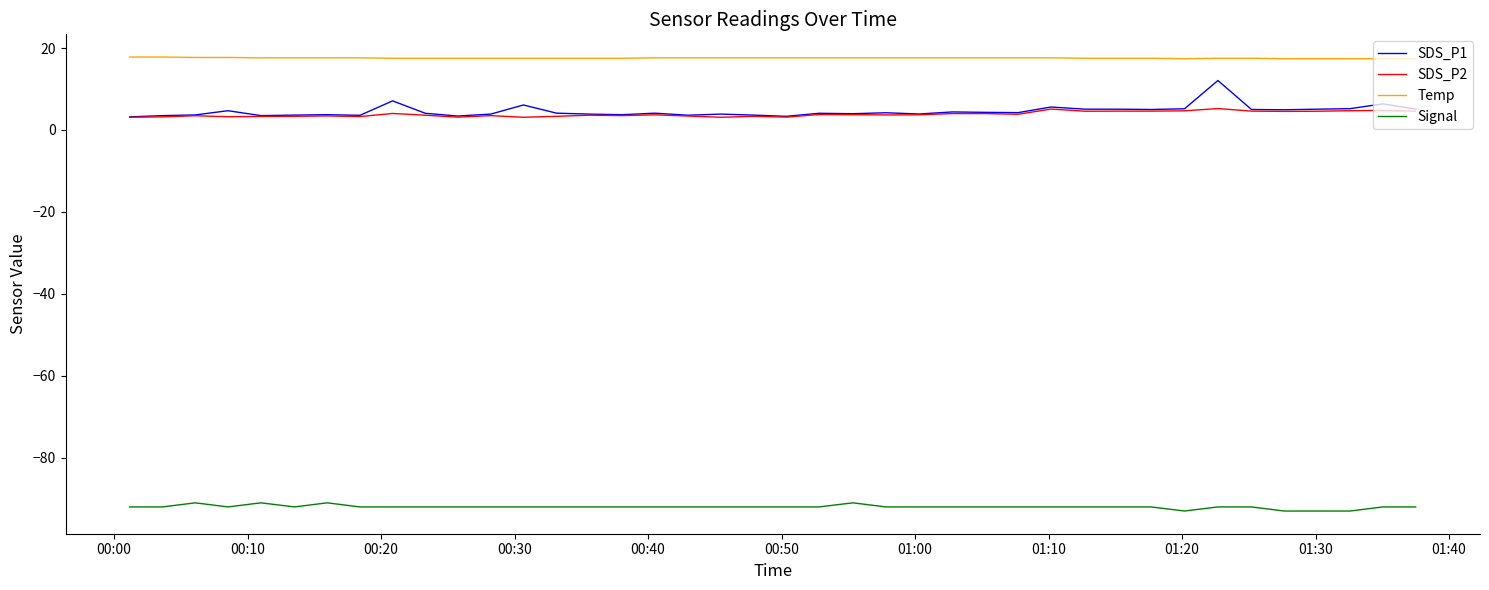

True or false: SDS_P2 has more than 2 interior local peaks.

True